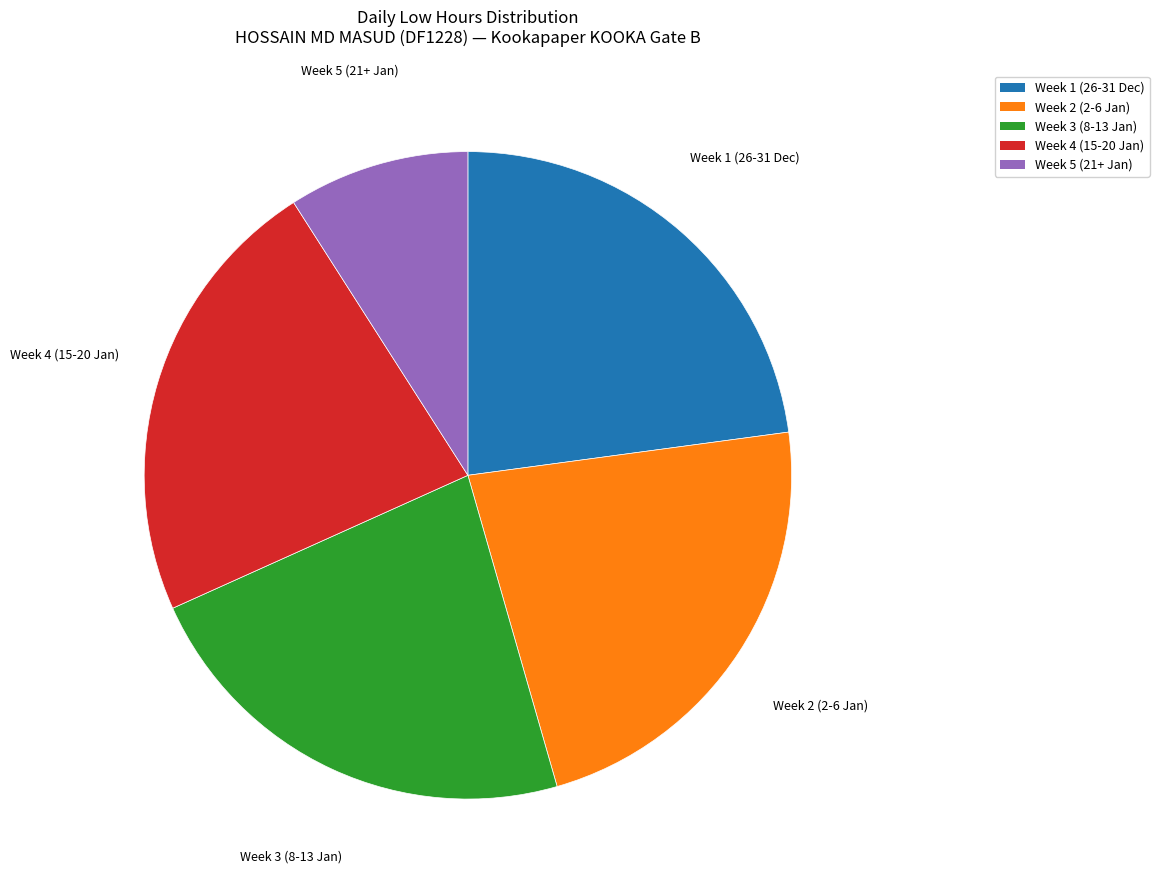

How many slices are in this pie chart?

5